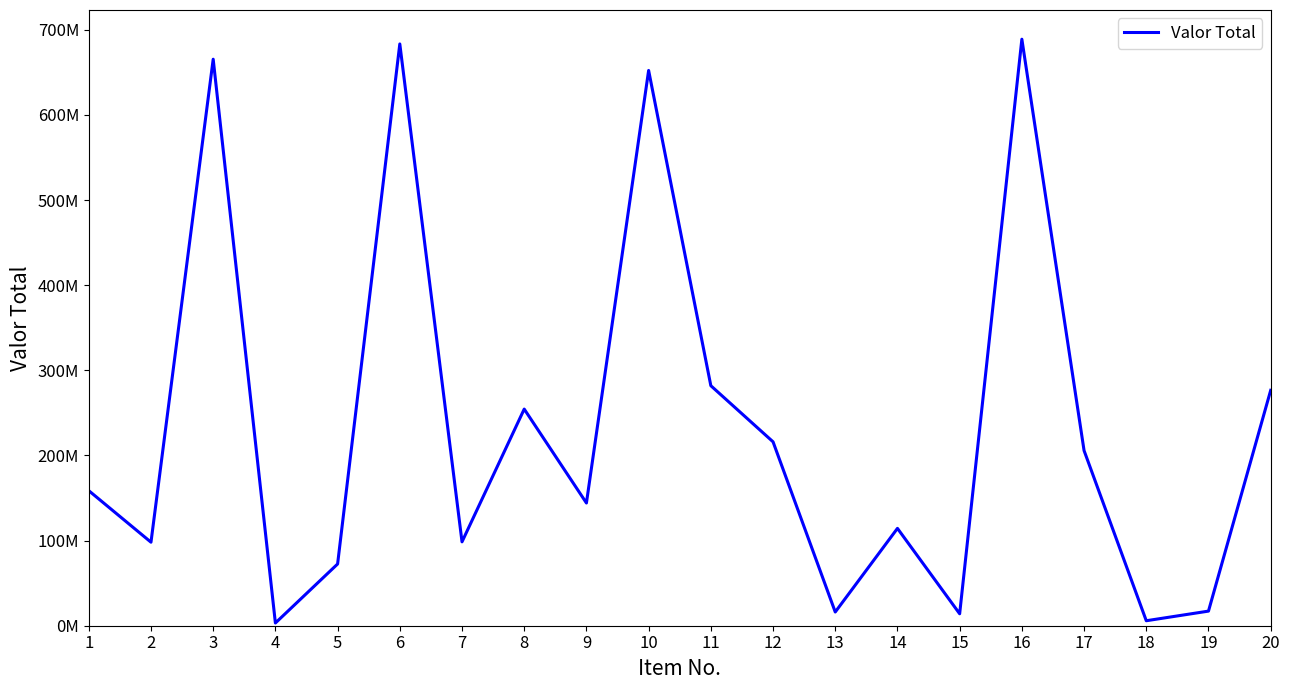

Reading left to right, list all the values displayed in this chart.

1=158629588	2=98096544	3=665412033	4=3171402	5=72514860	6=683341578	7=98522748	8=254463895	9=144148504	10=652194900	11=281924832	12=216012768	13=16098246	14=114338385	15=14038328	16=688922610	17=205703493	18=5852235	19=17161542	20=276500750